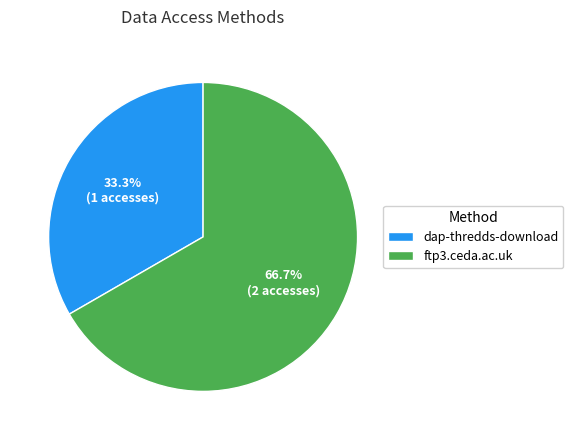

To the nearest percent, what is the difference between the largest and smallest slice percentages?

33%